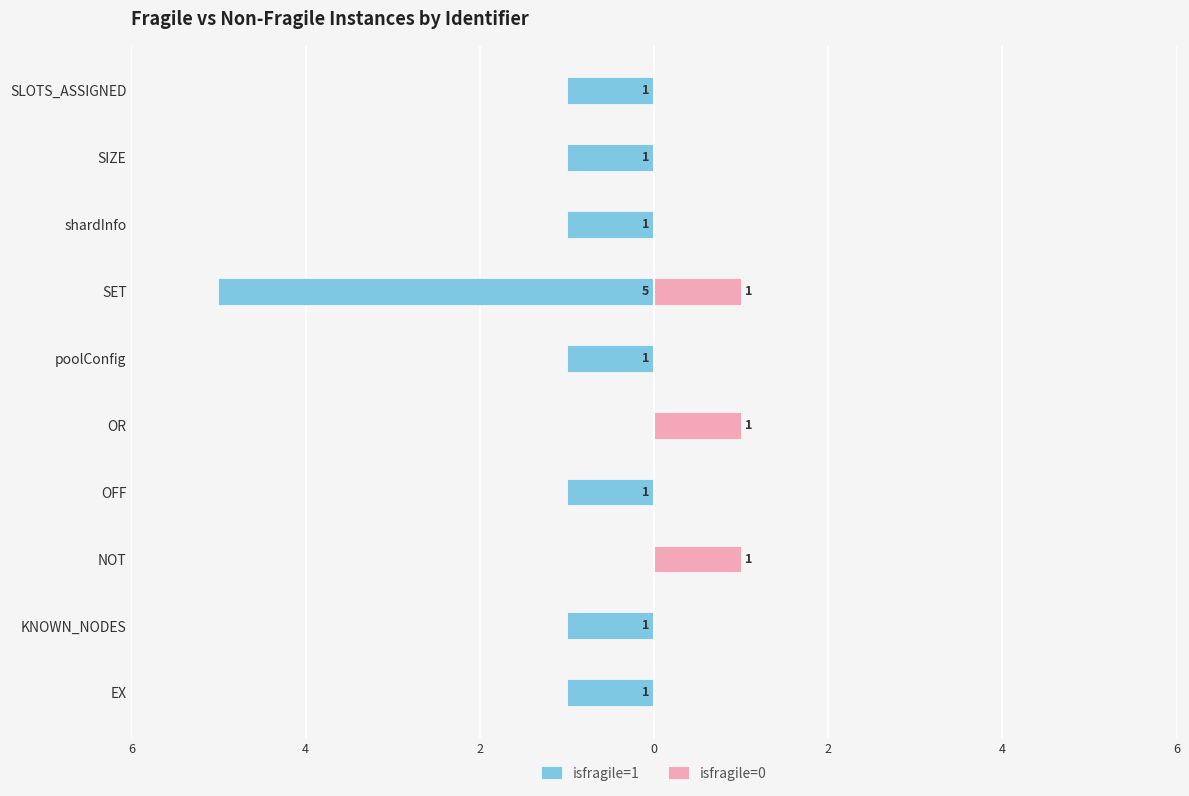

Which series has the largest range (max minus min)?

isfragile=1